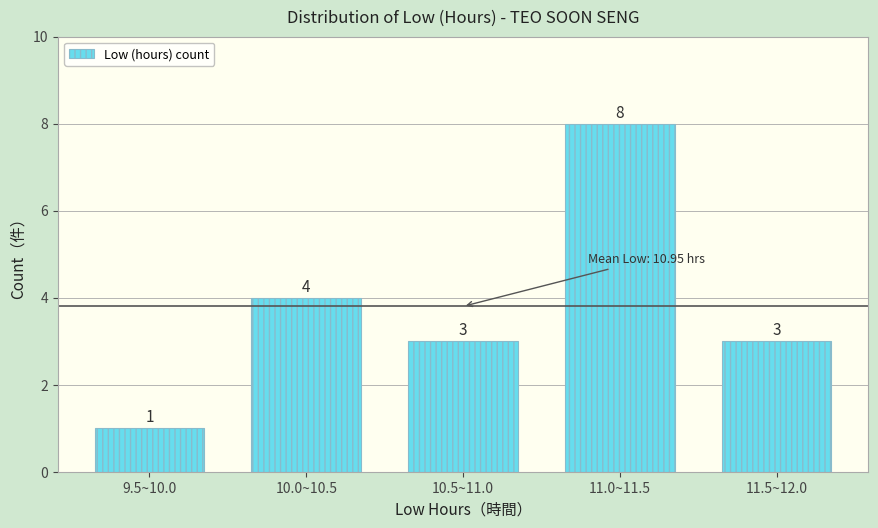

Reading left to right, transcribe all the data shown in this chart.

9.5~10.0=1	10.0~10.5=4	10.5~11.0=3	11.0~11.5=8	11.5~12.0=3